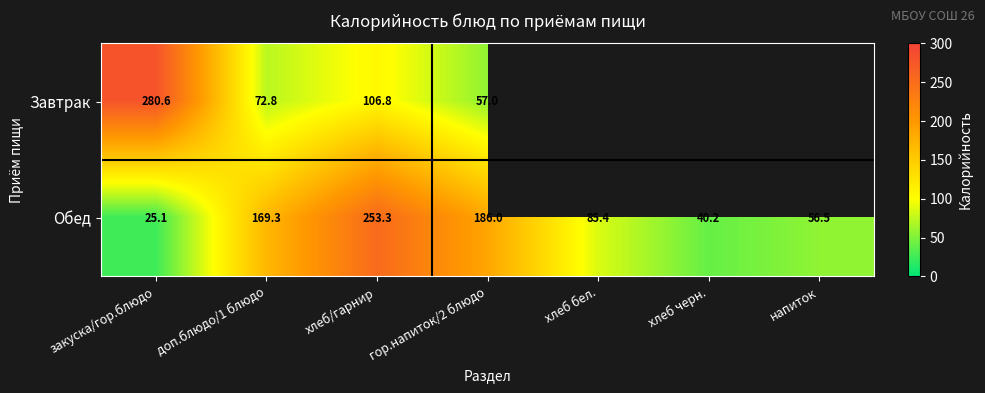

Is the value of Завтрак at гор.напиток/2 блюдо greater than the value of Обед at закуска/гор.блюдо?

Yes